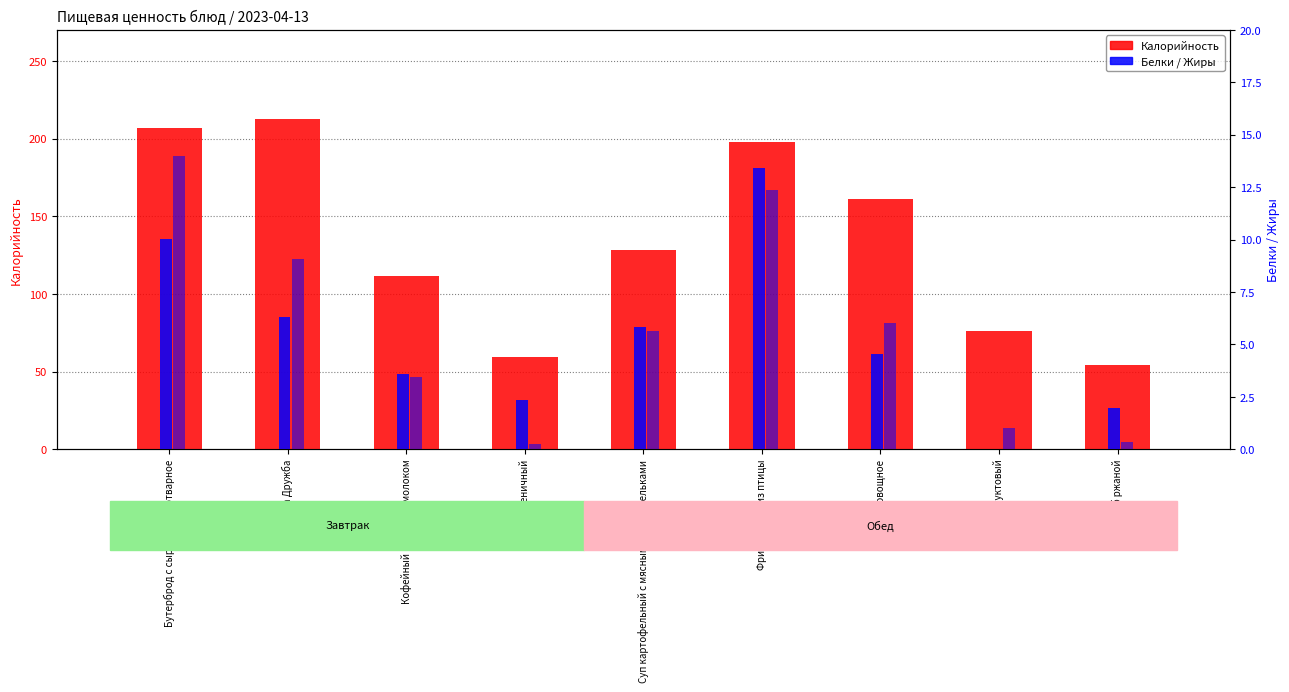

What is the difference between the maximum and minimum values in the Калорийность series?

158.1